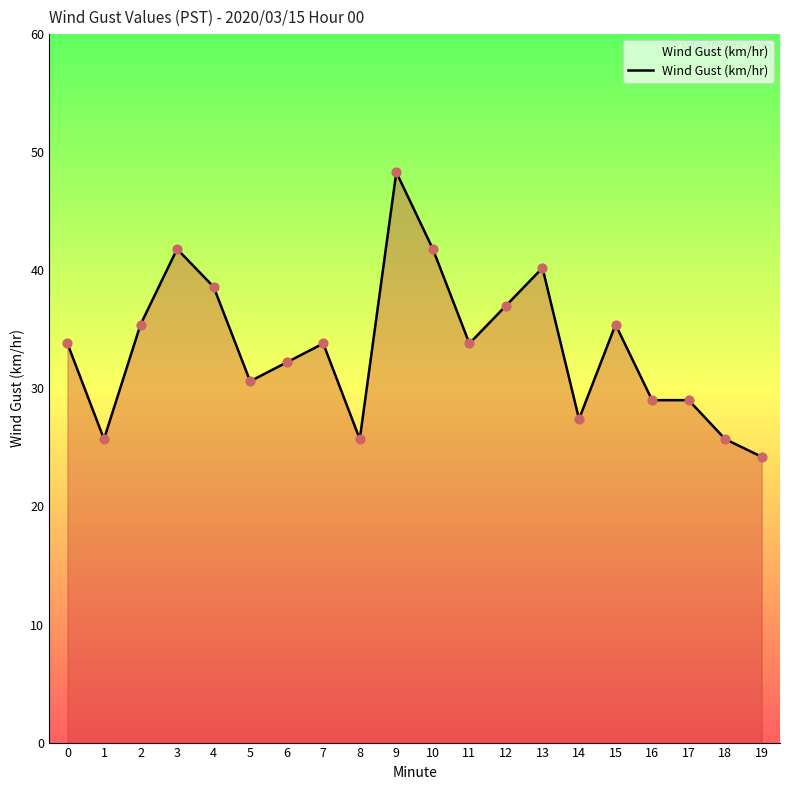

Approximately how many times larger is the value at 7 compared to 6?

1.0